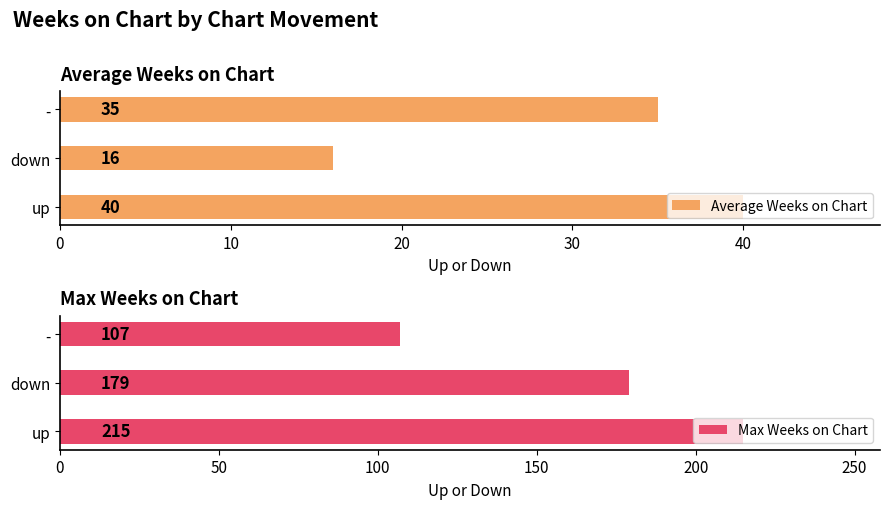

What is the average value of the Average Weeks on Chart series?

30